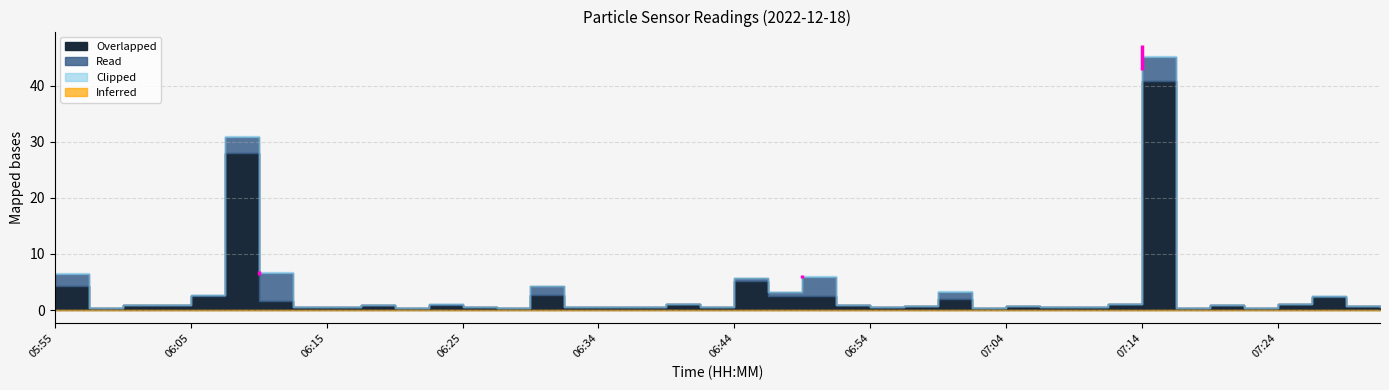

Reading left to right, extract all data points from this chart.

P1: 6.4	0.5	0.8	0.9	2.7	30.9	6.5	0.5	0.5	0.8	0.4	1.0	0.5	0.4	4.3	0.5	0.5	0.6	1.1	0.5	5.7	3.2	6.0	0.9	0.5	0.7	3.3	0.4	0.6	0.6	0.6	1.1	45.1	0.4	0.9	0.4	1.0	2.5	0.7	0.6
P2: 4.2	0.5	0.8	0.9	2.5	28.1	1.6	0.5	0.5	0.8	0.4	1.0	0.5	0.4	2.8	0.5	0.5	0.6	1.1	0.5	5.2	2.5	2.5	0.9	0.5	0.7	1.9	0.4	0.6	0.6	0.6	1.1	40.9	0.4	0.9	0.4	1.0	2.4	0.7	0.6